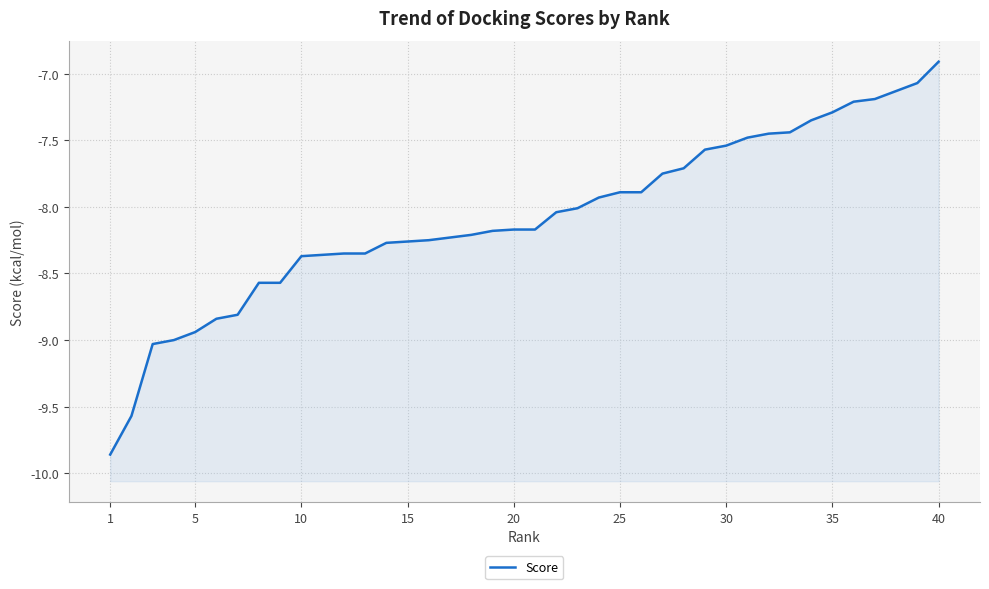

How many lines are shown in the chart?

1